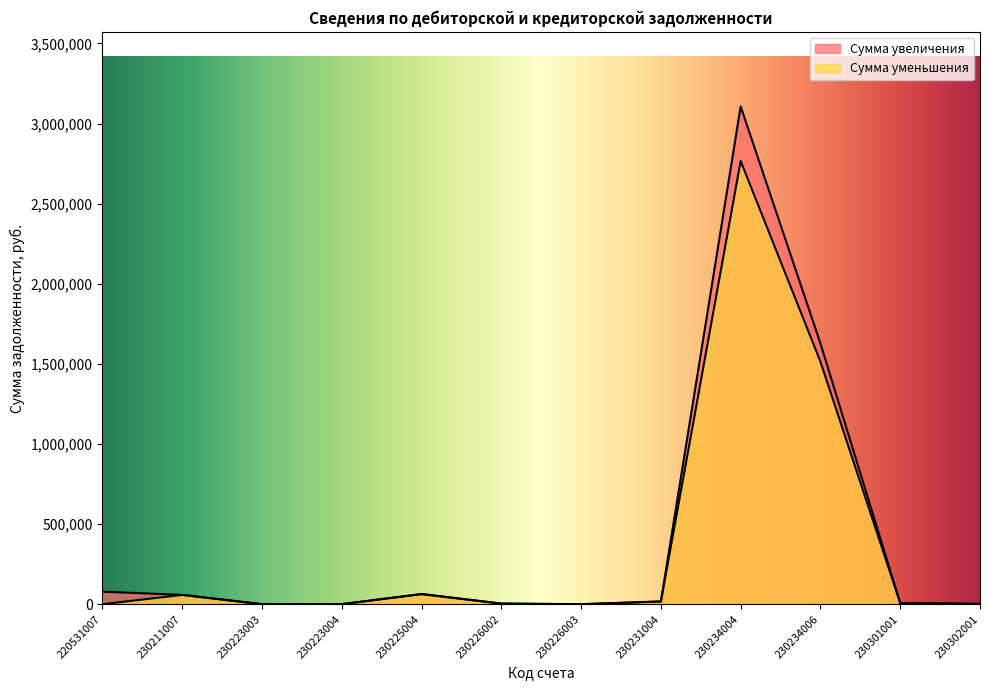

Between 230234006 and 230226002, which is larger?

230234006